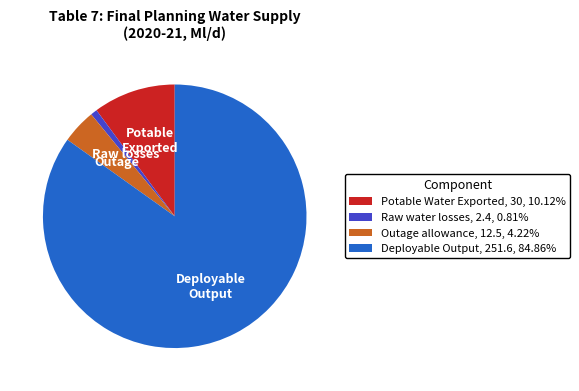

True or false: Outage allowance accounts for 10% of the total.

False